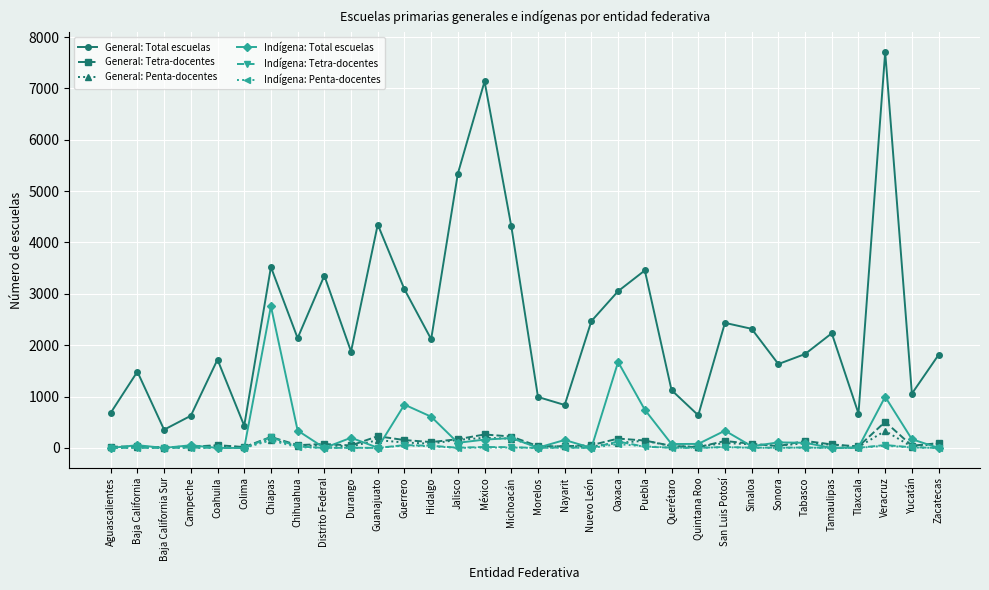

True or false: General: Tetra-docentes and Indígena: Total escuelas cross at least once.

True